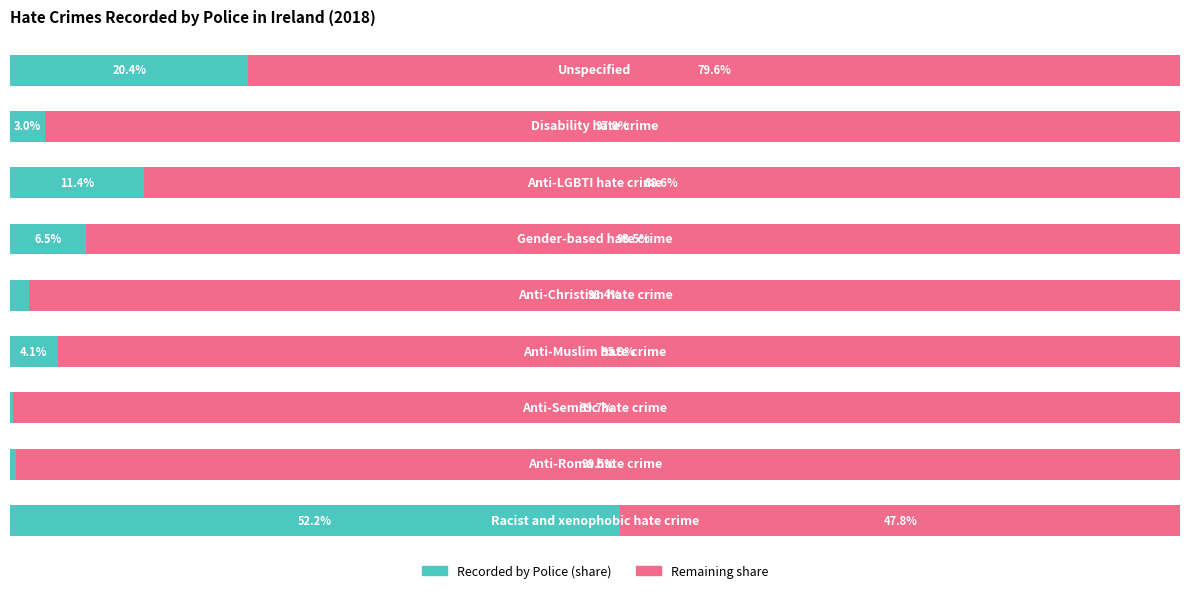

Is it true that Complement (other crimes) equals 28.3 at 6?

False